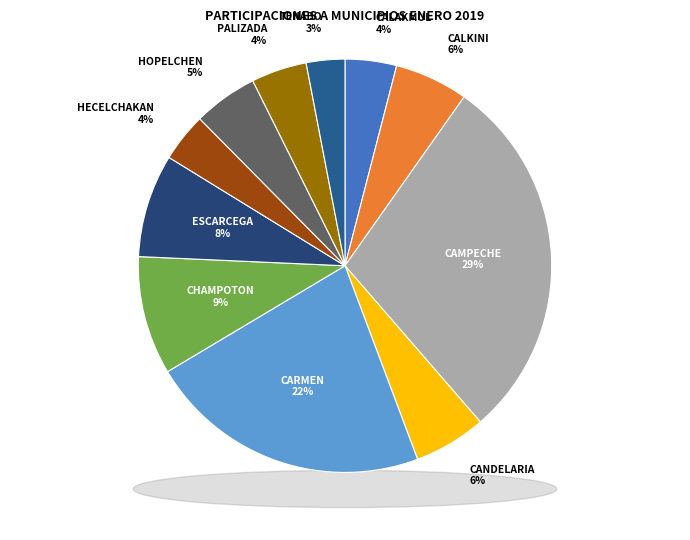

How many segments does this pie chart have?

11